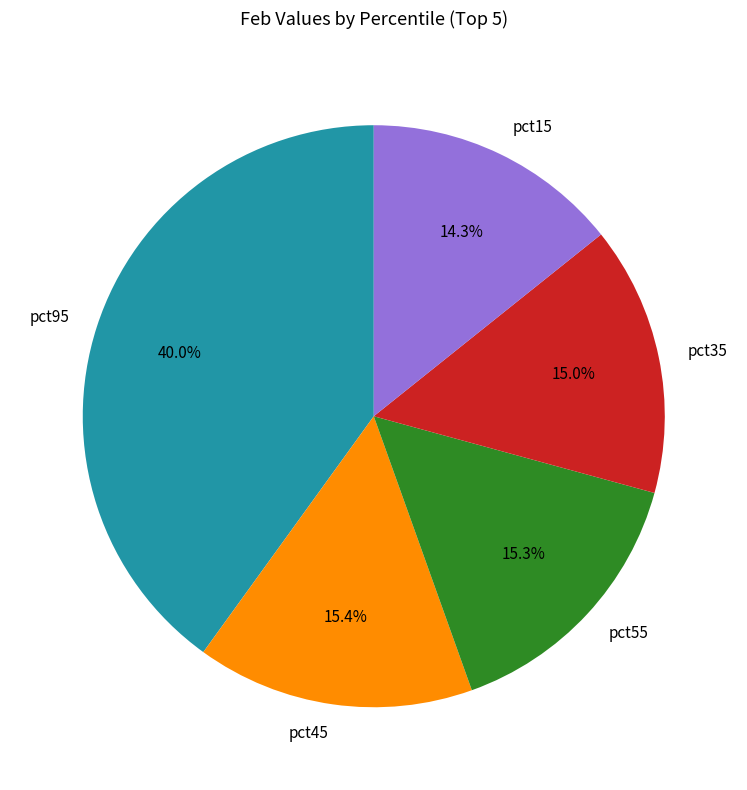

What percentage is NOT represented by pct45?

84.6%